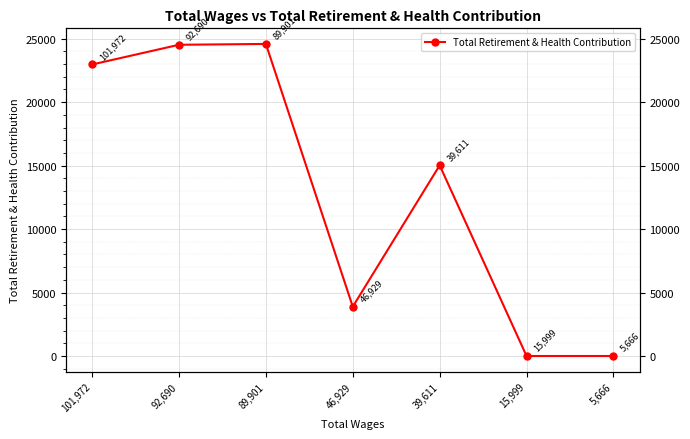

At which category does the chart reach its minimum across all series?

15,999